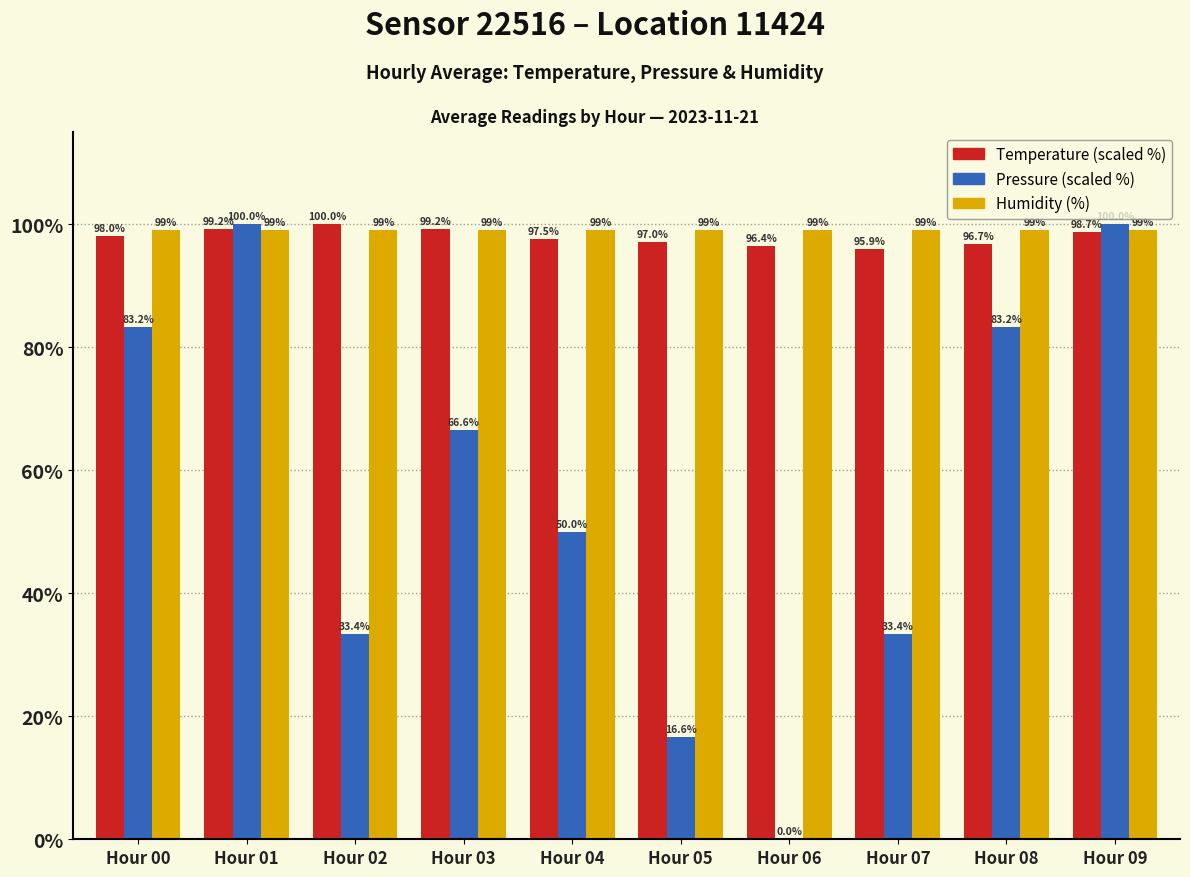

What is the total value across all series at Hour 03?

264.8